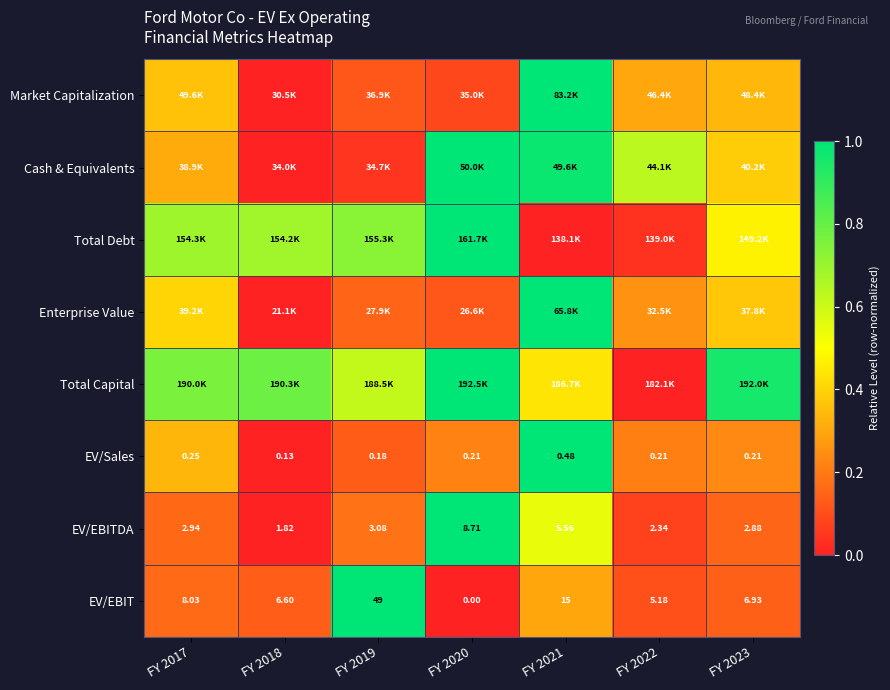

Which series has the largest range (max minus min)?

Market Capitalization